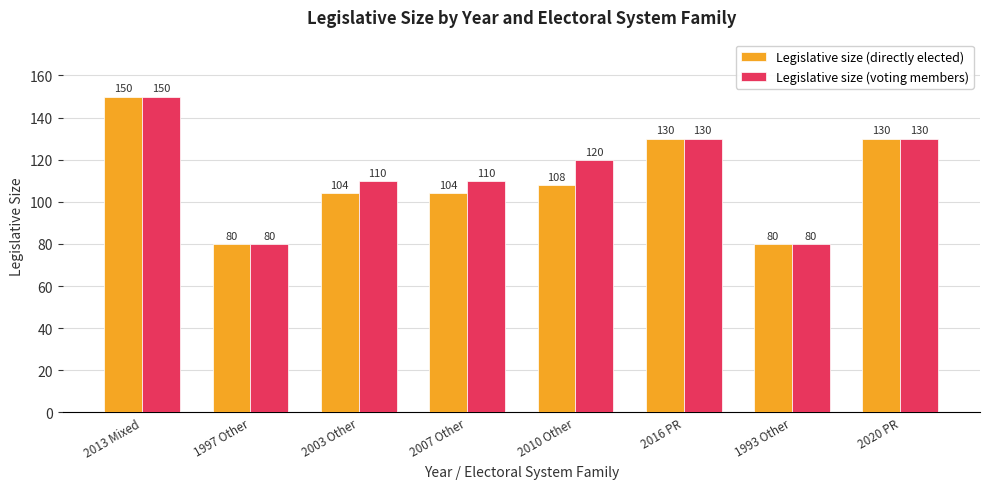

At 2003 Other, list the series in order from largest to smallest.

Legislative size (voting members), Legislative size (directly elected)